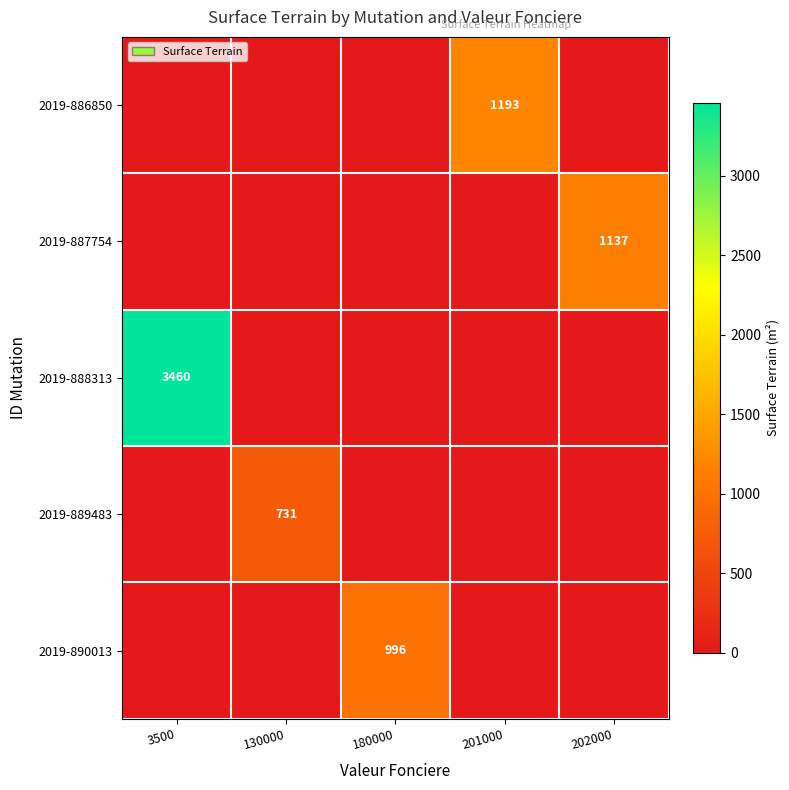

The value of 2019-886850 at 130000 is -684. True or false?

False